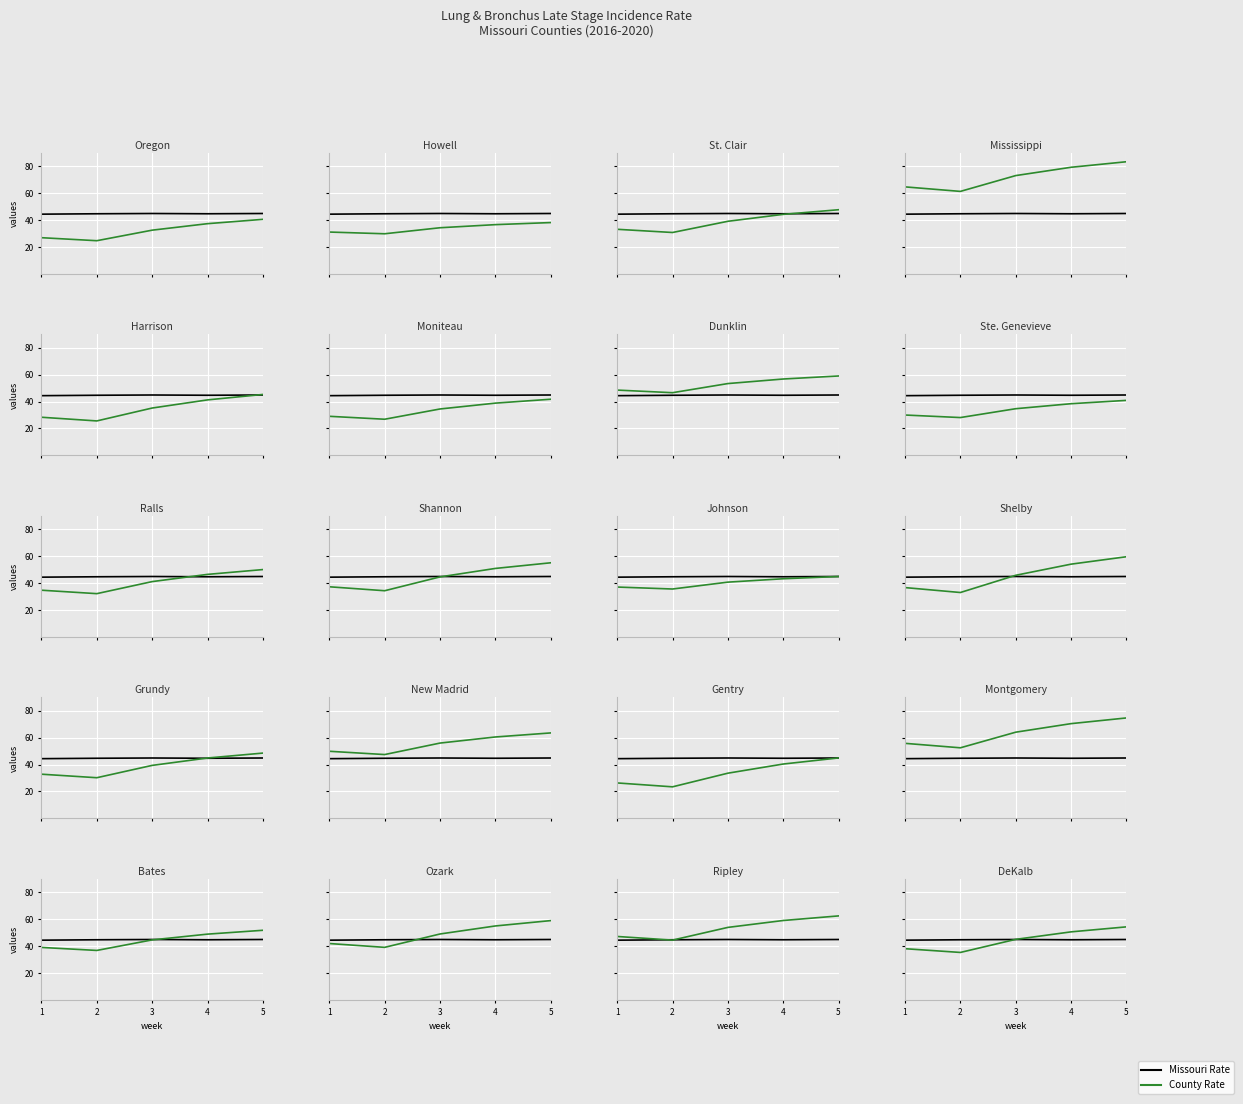

Which category has the highest value in the Missouri Rate series?

3